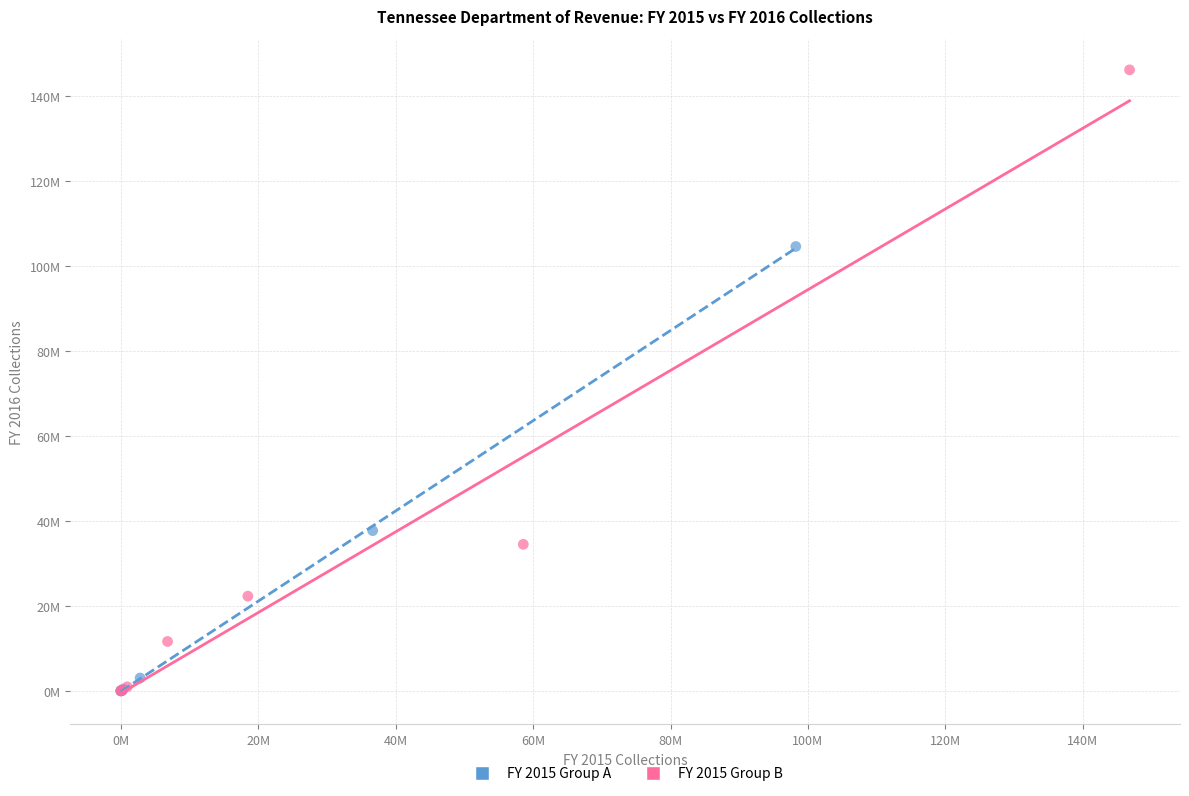

What are all the series names shown in the legend?

FY 2015 Group A, FY 2015 Group B